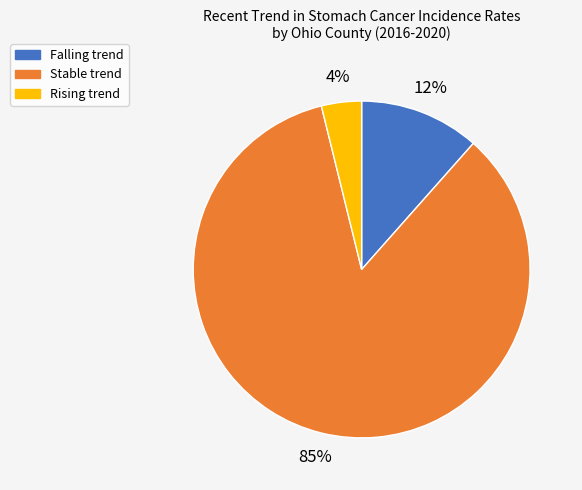

Do Rising trend and Falling trend together represent more than half of the pie?

No